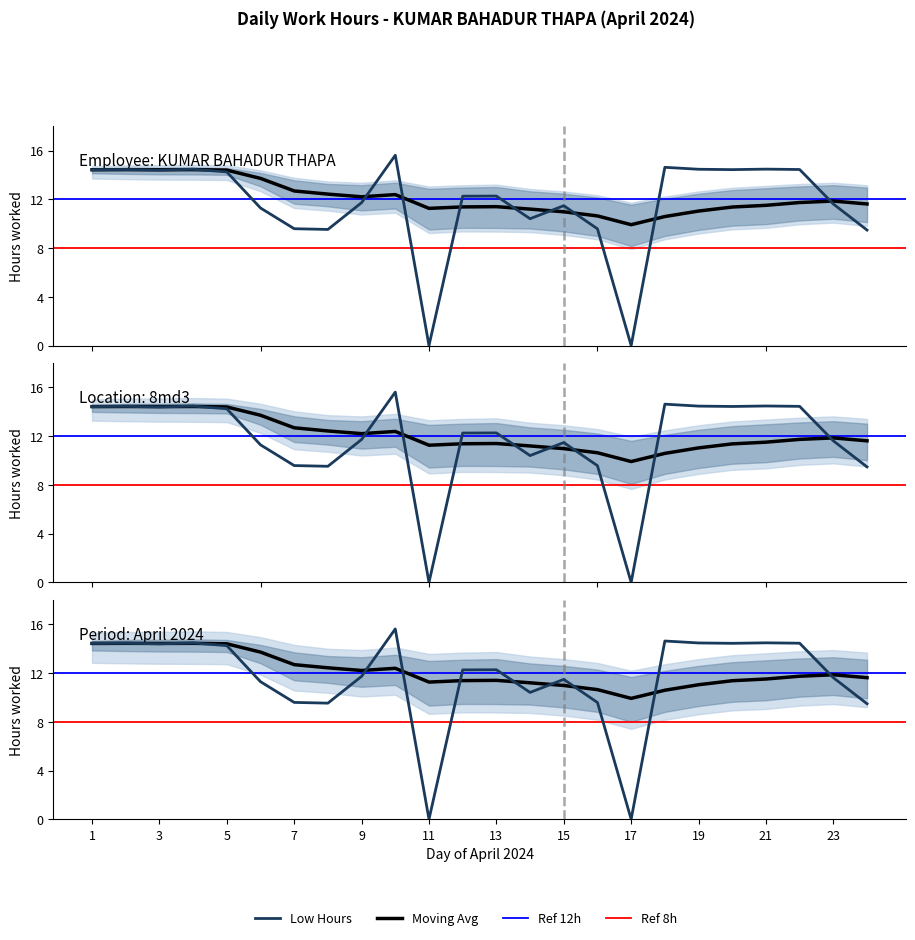

Is the value of Low Hours at 20 greater than the value of Moving Avg at 11?

Yes